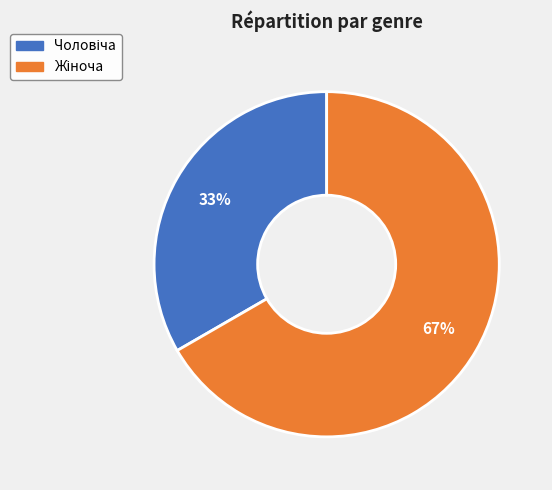

How many segments does this pie chart have?

2